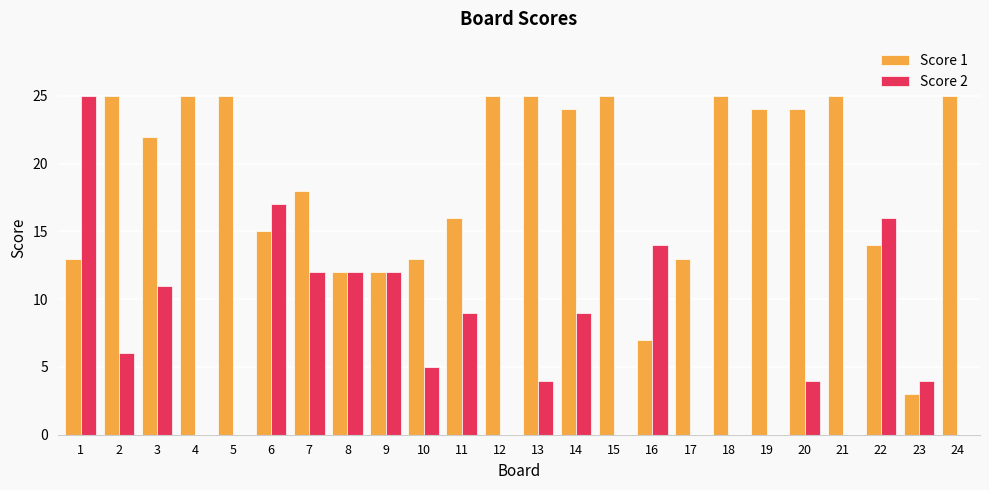

Is the value of Score 2 at 22 greater than the value of Score 1 at 18?

No